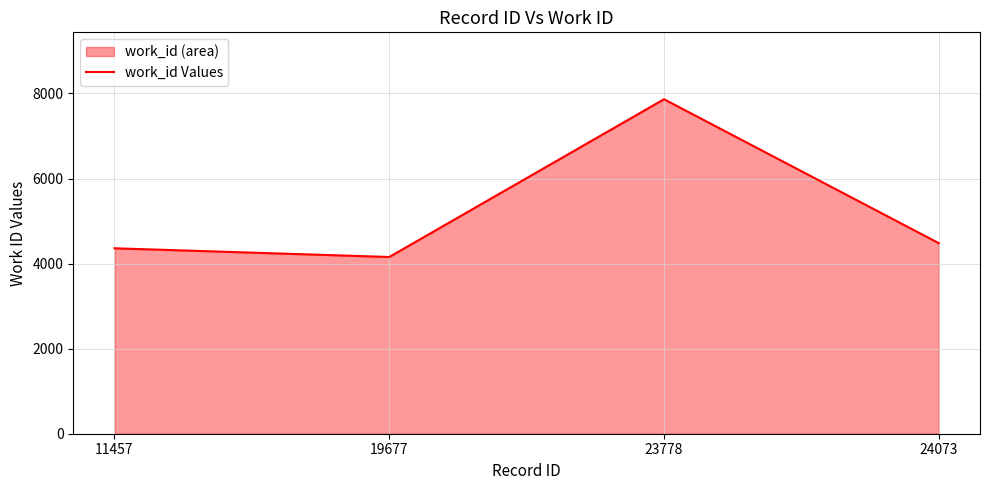

Reading left to right, list all the values displayed in this chart.

11457=4360	19677=4155	23778=7864	24073=4480